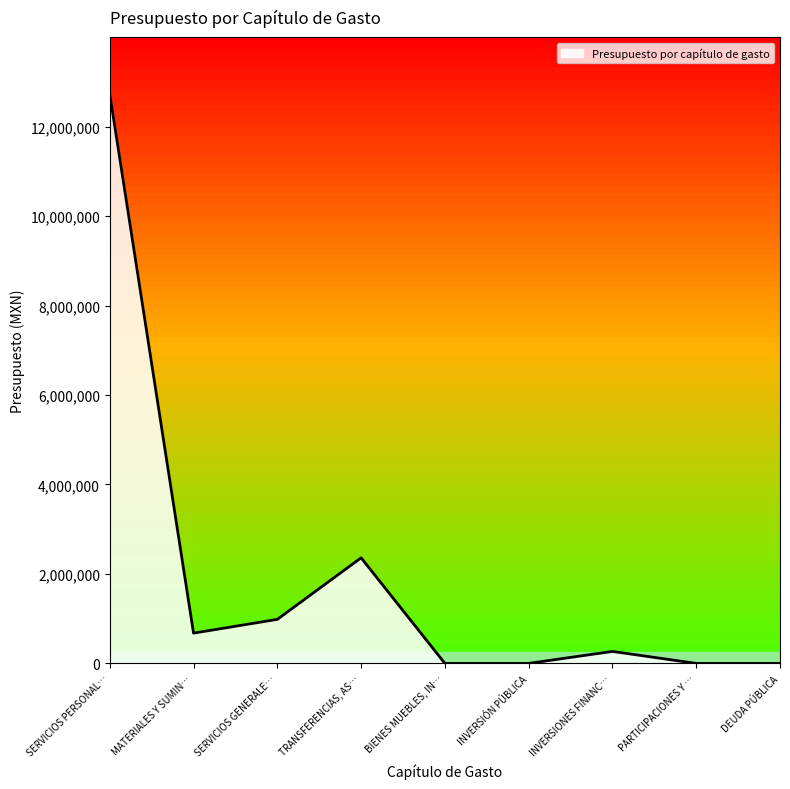

Which has a higher value, BIENES MUEBLES, IN… or SERVICIOS GENERALE…?

SERVICIOS GENERALE…